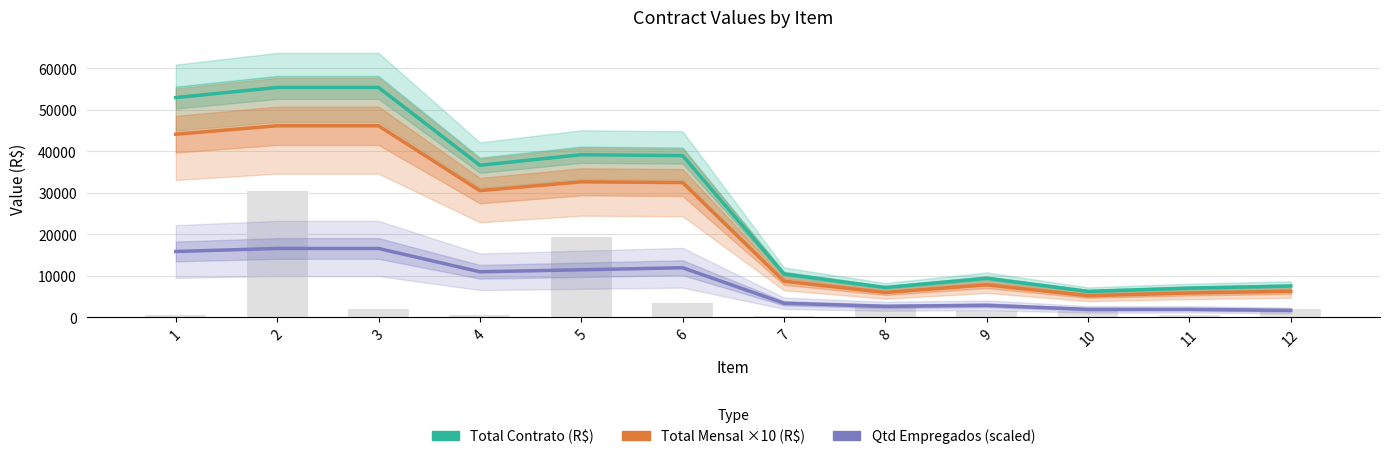

What is the difference between the maximum and minimum values in the Qtd Empregados (scaled) series?

14913.8